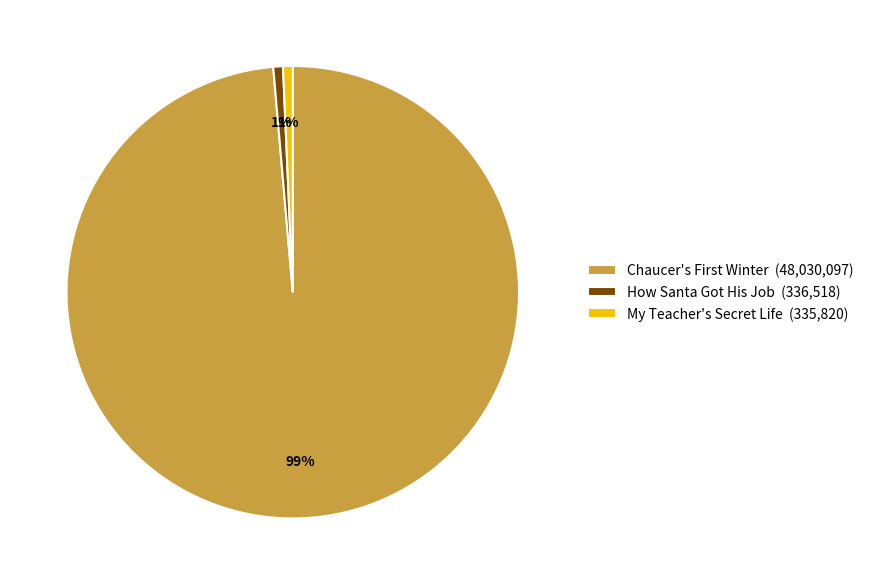

How many slices are in this pie chart?

3